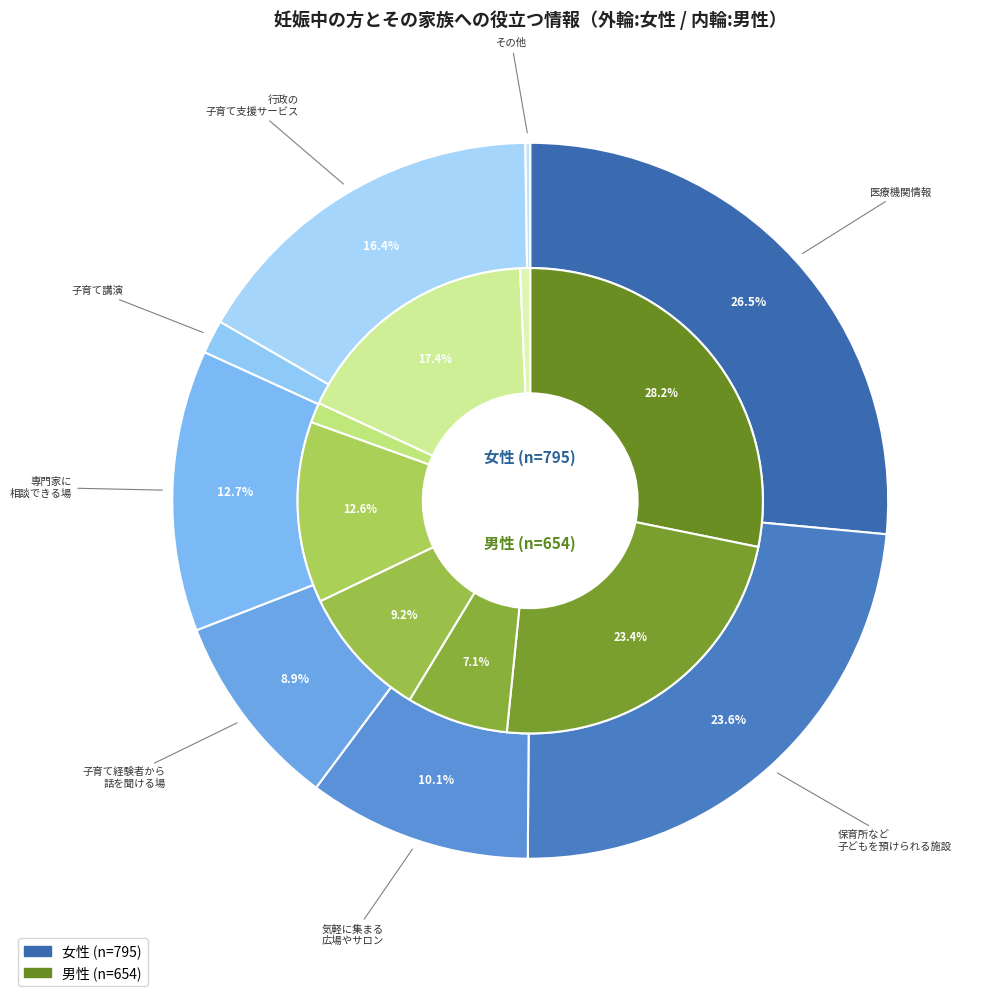

To the nearest percent, what percentage of the pie is 医療機関情報(小児科、産科等)?

28%